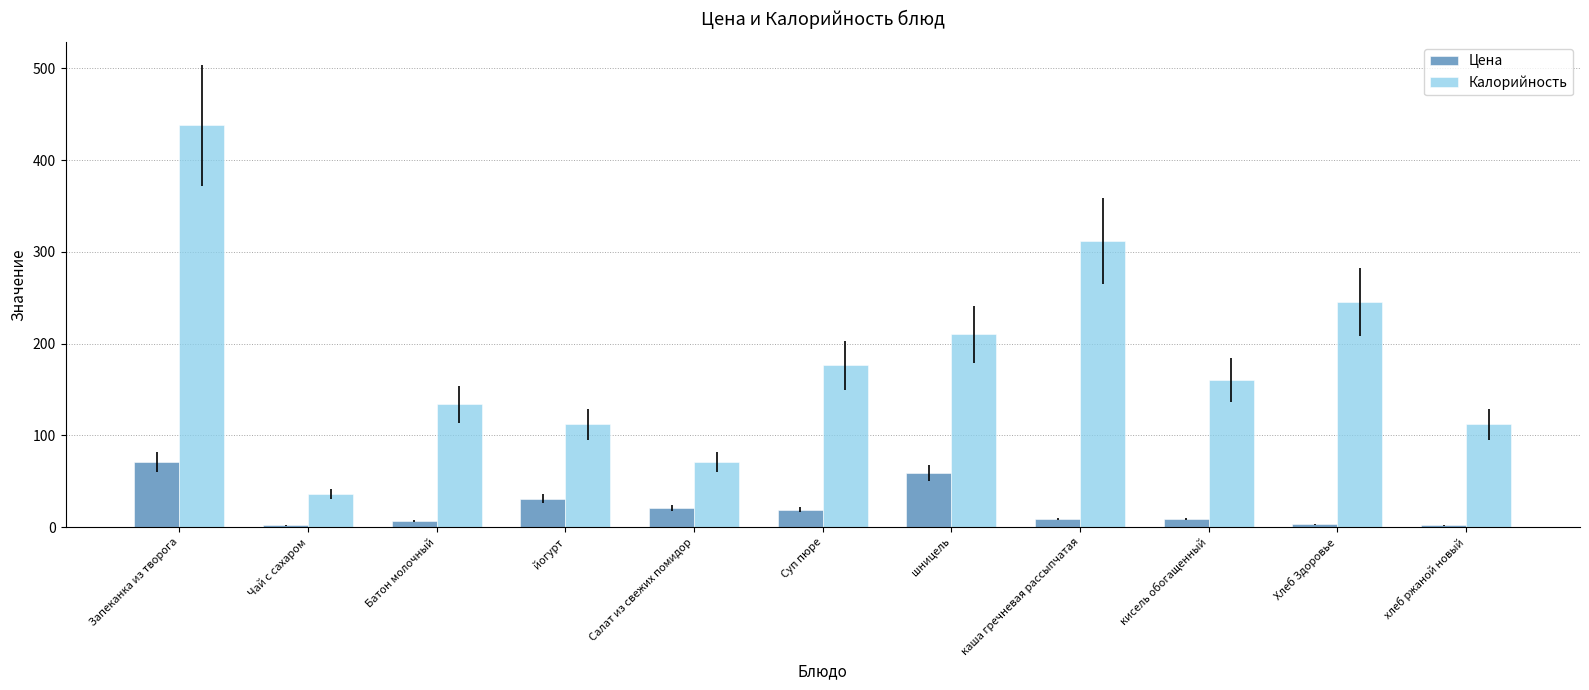

How many bars are there in each group?

2